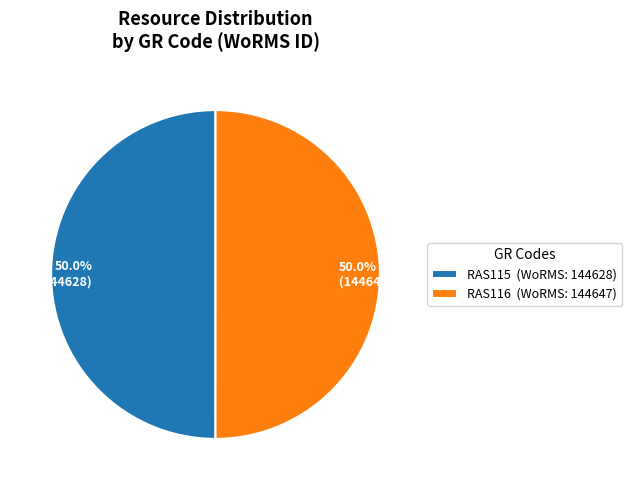

Do RAS116 and RAS115 together represent more than half of the pie?

Yes